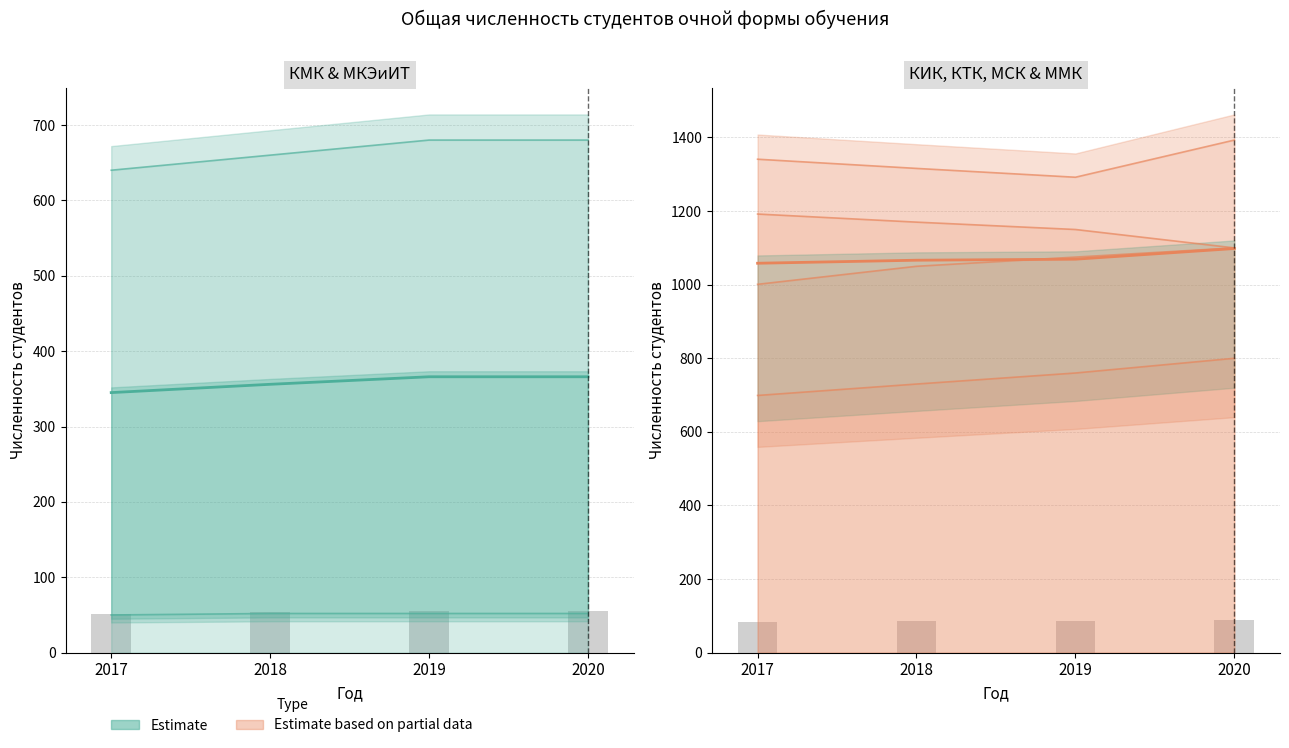

What is the average value of the КИК series?

1336